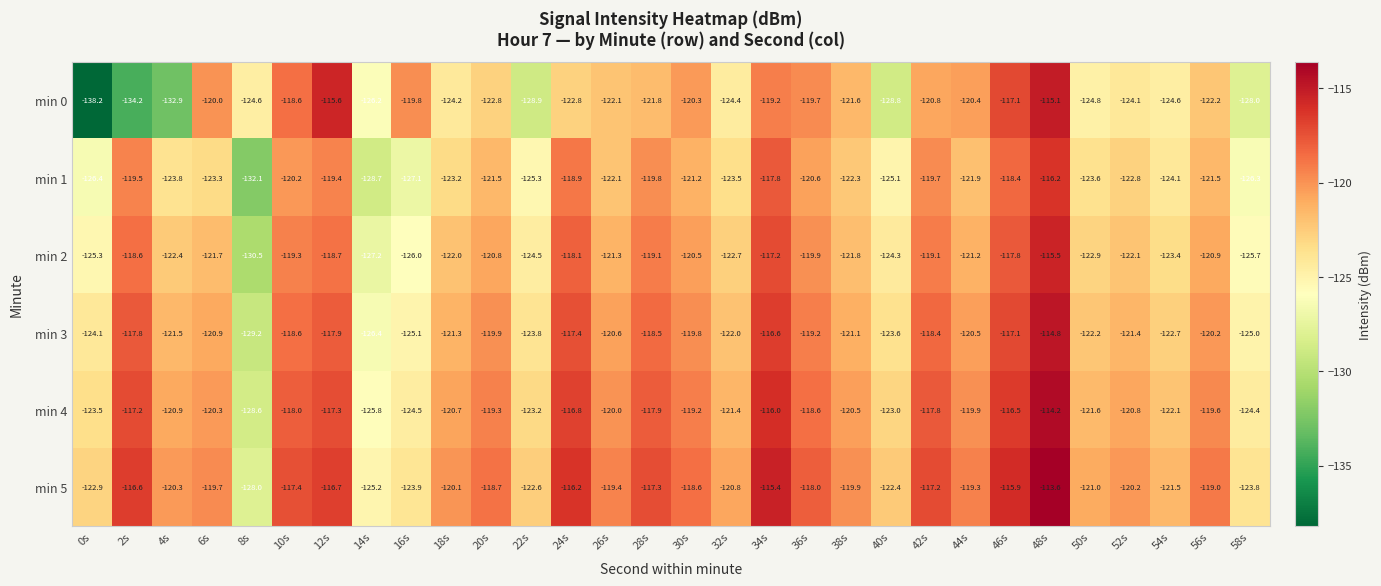

What is the spread (max minus min) of values at 36s?

2.6